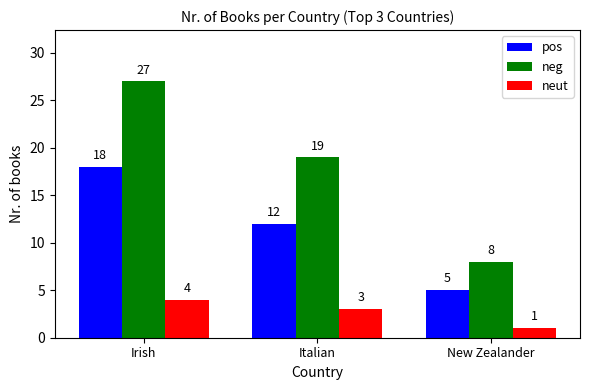

What is the label of the 2nd bar from the left?

Italian